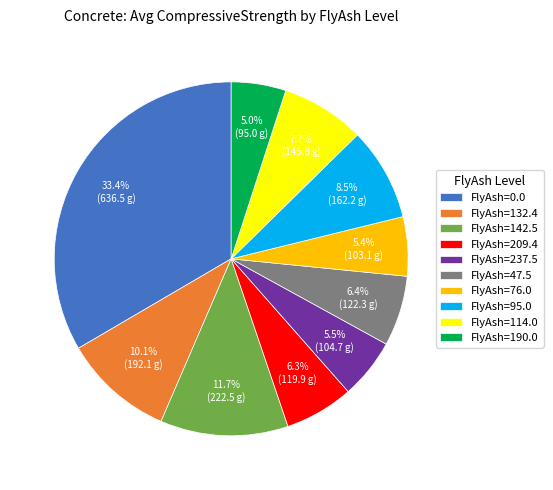

Does FlyAsh=190.0 account for over 50% of the chart?

No